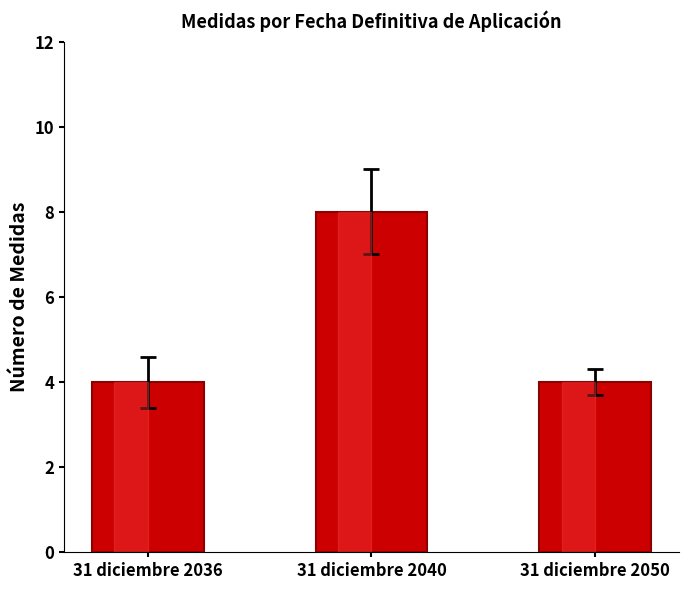

Approximately how many times larger is the value at 31 diciembre 2050 compared to 31 diciembre 2040?

0.5